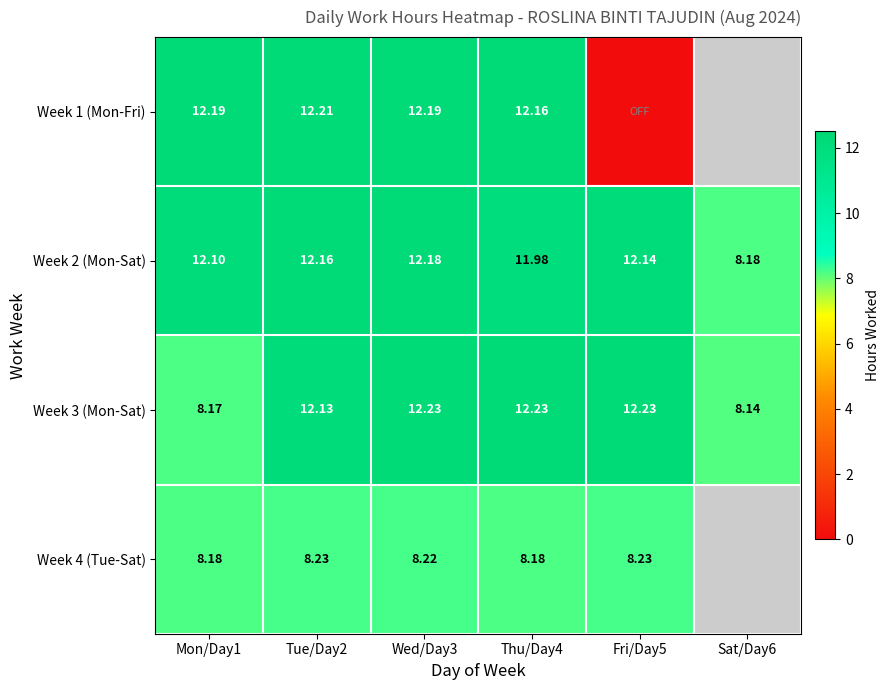

At which label does Week 1 (Mon-Fri) first exceed 12?

Mon/Day1